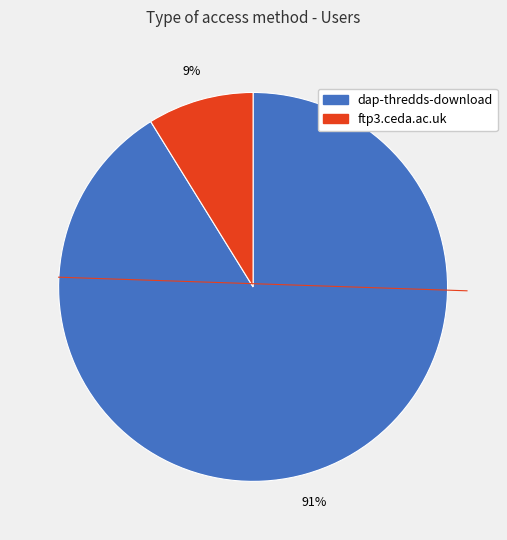

Is ftp3.ceda.ac.uk the majority of the pie?

No